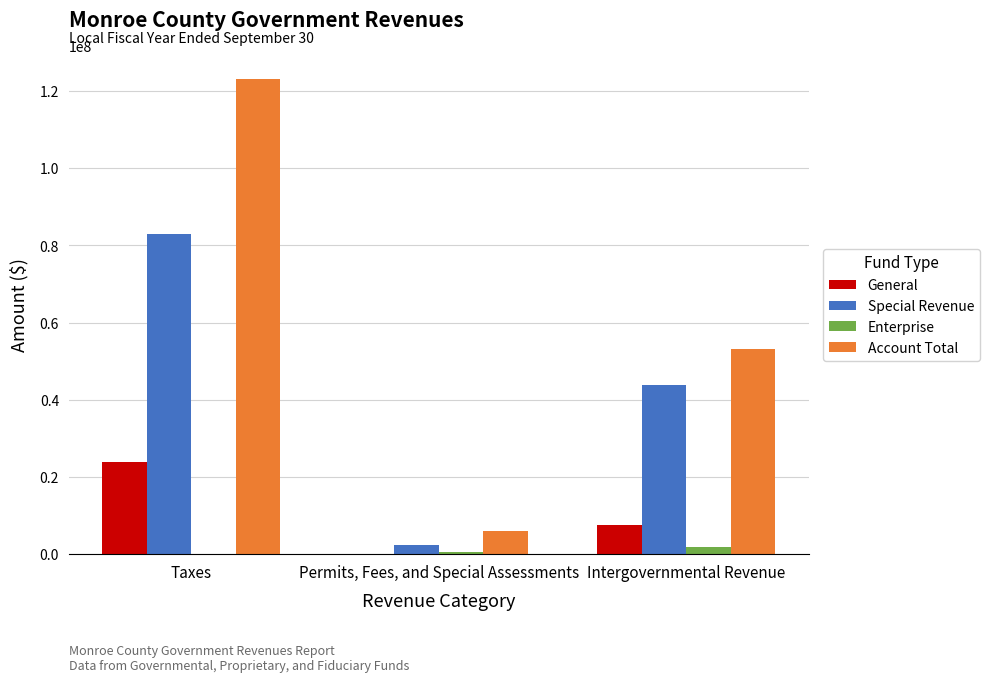

Is the value of Special Revenue at Permits, Fees, and Special Assessments greater than the value of Account Total at Permits, Fees, and Special Assessments?

No